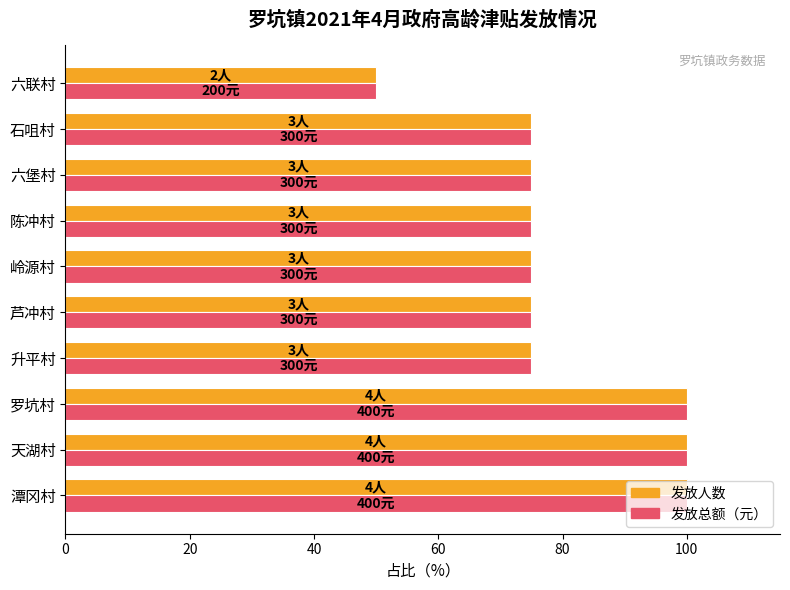

The 发放总额（元） series shows 75 at 岭源村. True or false?

True